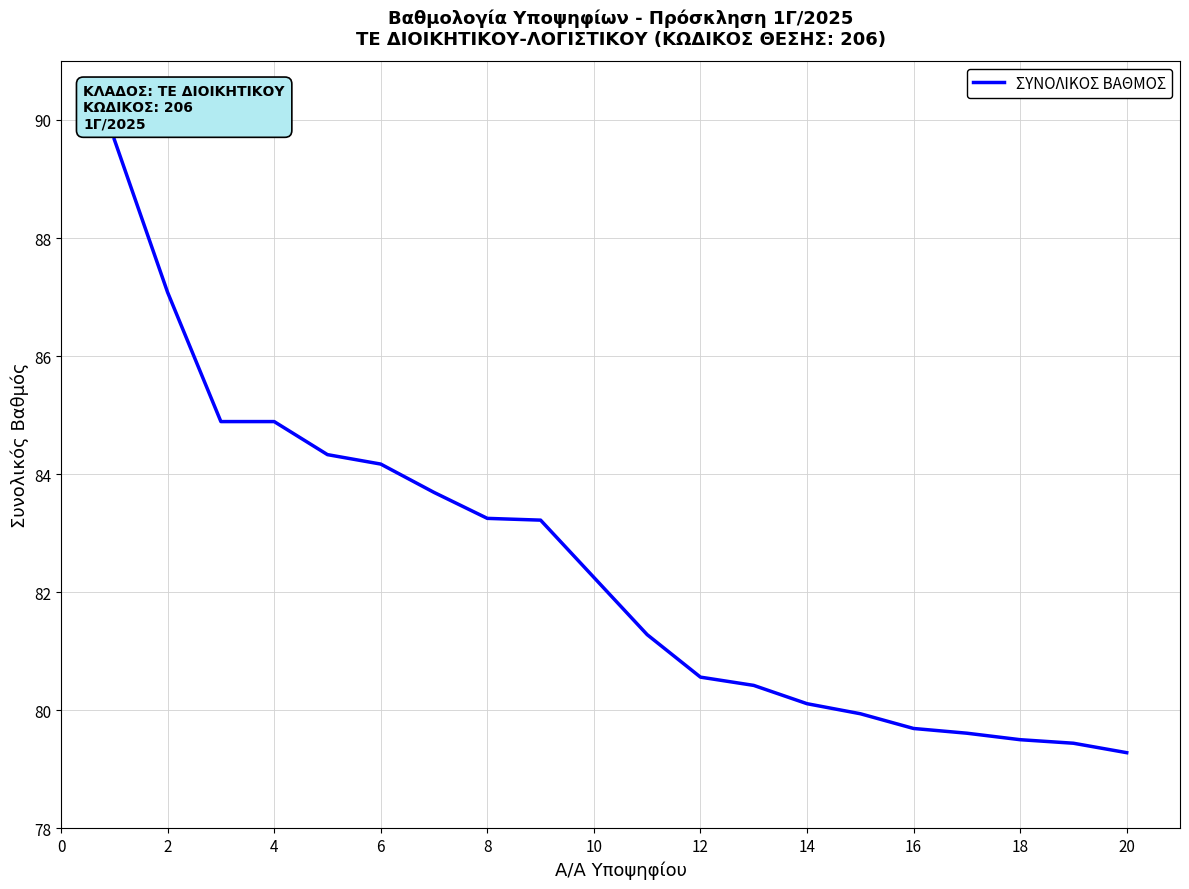

What is the smallest value displayed?

79.3